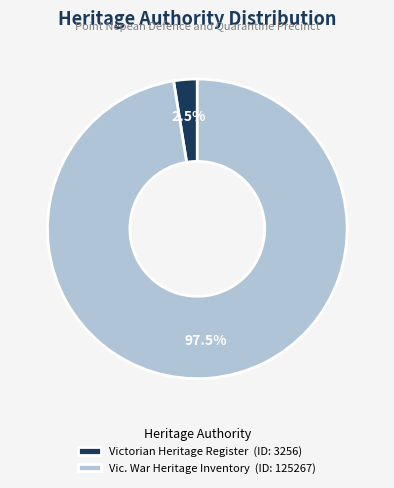

How much of the chart is everything except Vic. War Heritage Inventory (ID: 125267)?

2.5%